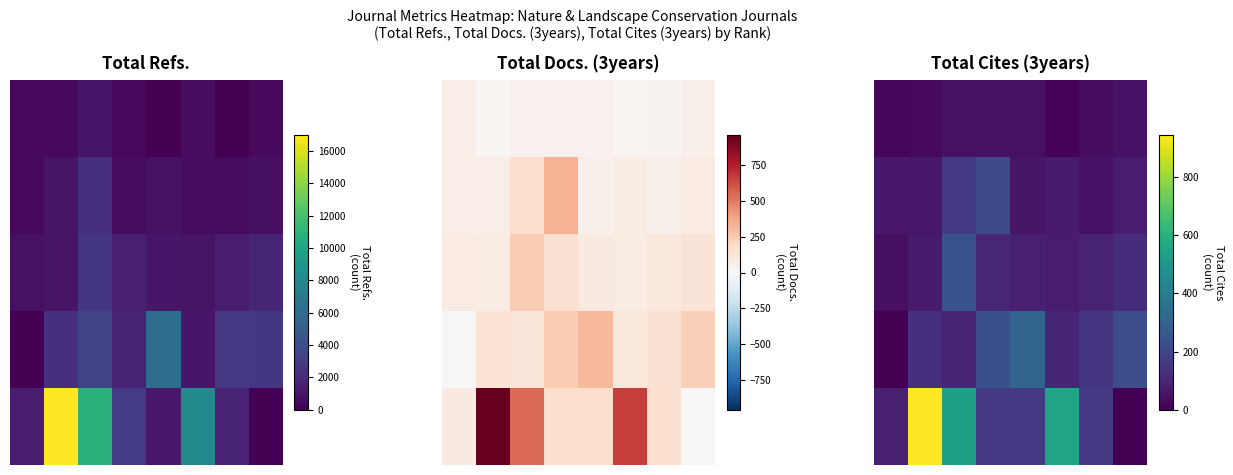

What is the total value across all series at 4?

644